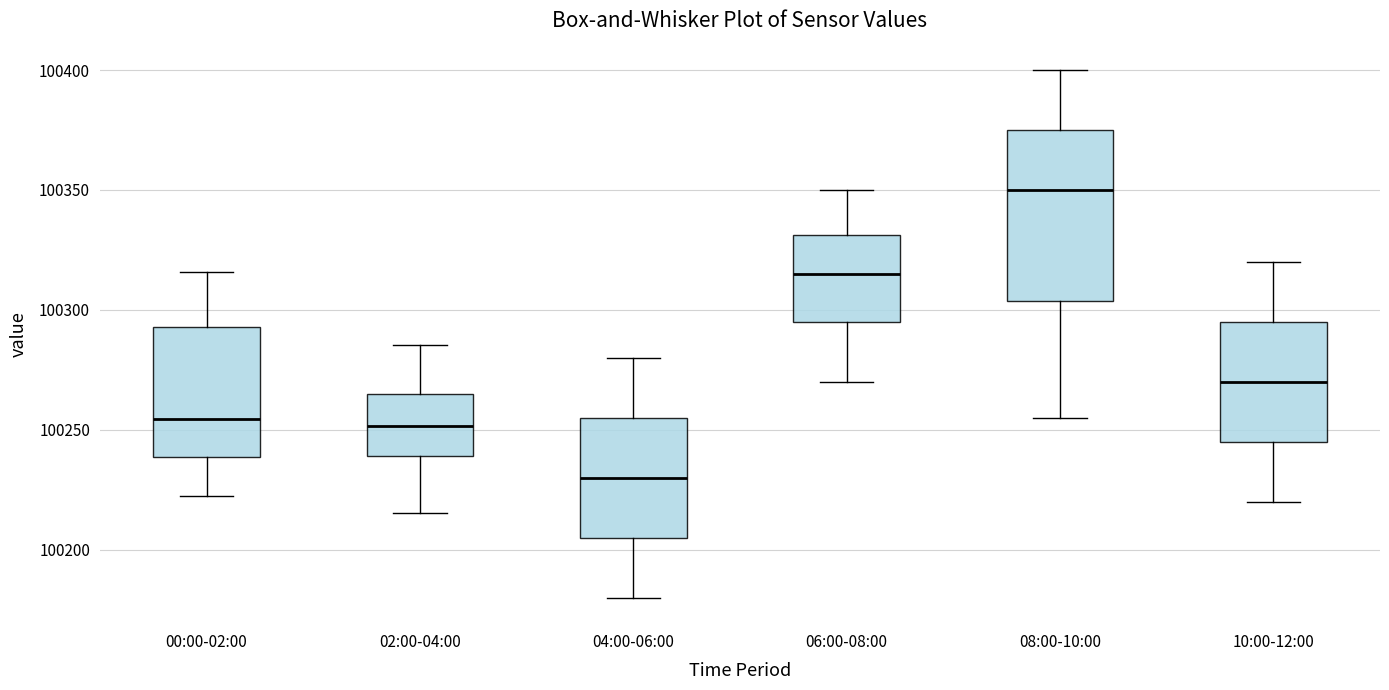

Reading left to right, read every box against the y-axis: the position of its median line, the range the box covers, and the ends of its whiskers. The values are not printed on the chart, so give them approximately, as read against the axis.

00:00-02:00: median 100255, box 100240 to 100295, whiskers 100220 to 100315
02:00-04:00: median 100250, box 100240 to 100265, whiskers 100215 to 100285
04:00-06:00: median 100230, box 100205 to 100255, whiskers 100180 to 100280
06:00-08:00: median 100315, box 100295 to 100330, whiskers 100270 to 100350
08:00-10:00: median 100350, box 100305 to 100375, whiskers 100255 to 100400
10:00-12:00: median 100270, box 100245 to 100295, whiskers 100220 to 100320